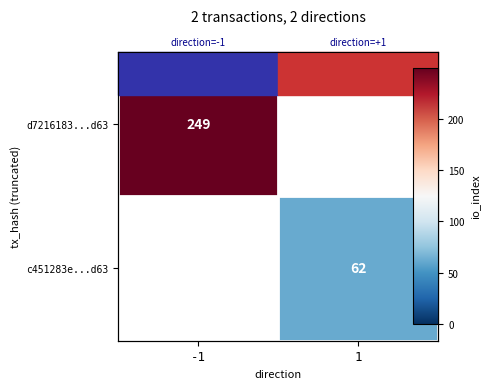

Read the d7216183...d63 value at -1.

249.0